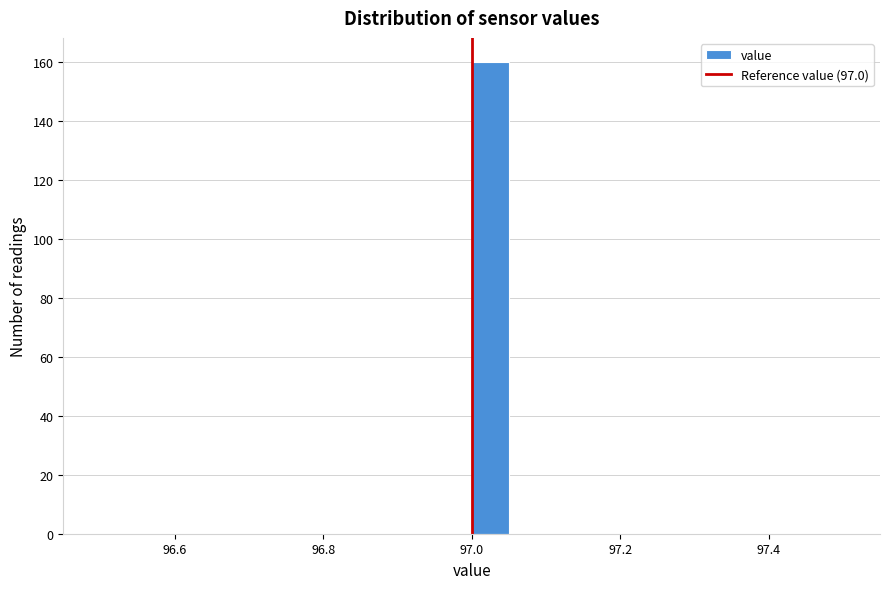

Read against the x-axis, roughly where is the centre of the tallest bar?

97.02